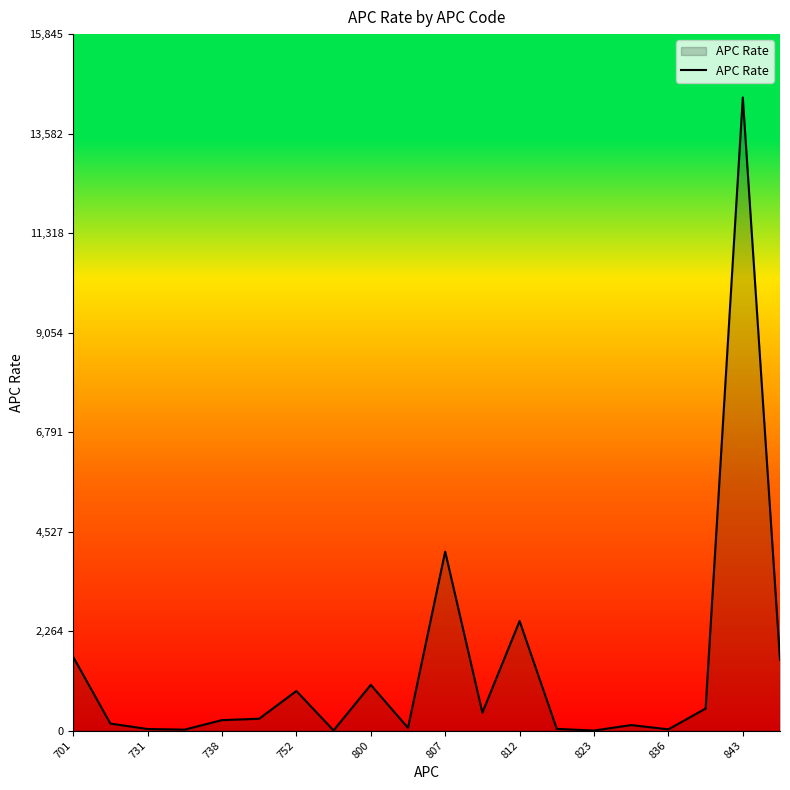

At which label is the value closest to 7202?

807